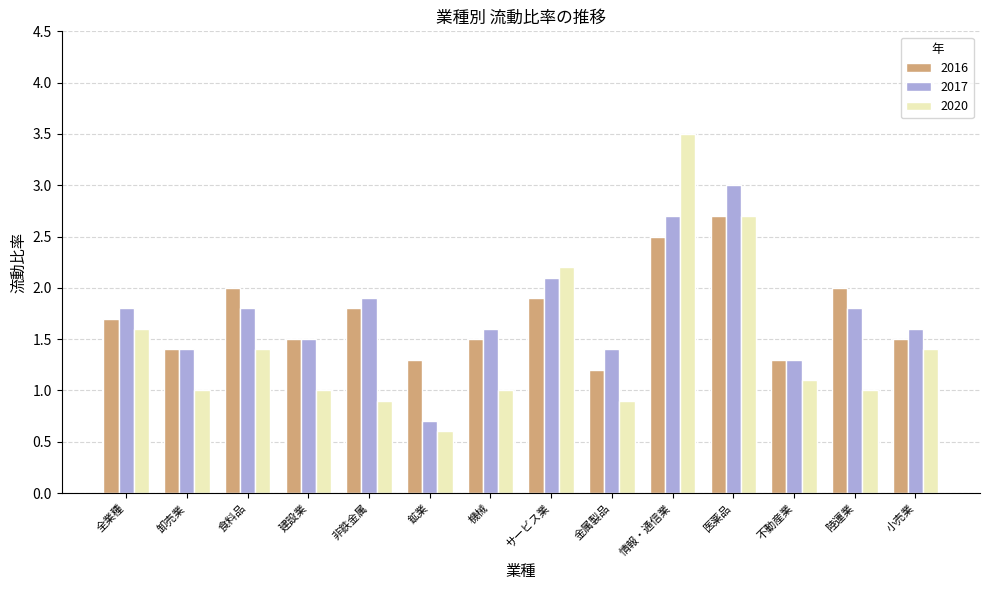

Is it true that 2017 equals 0.7 at 不動産業?

False